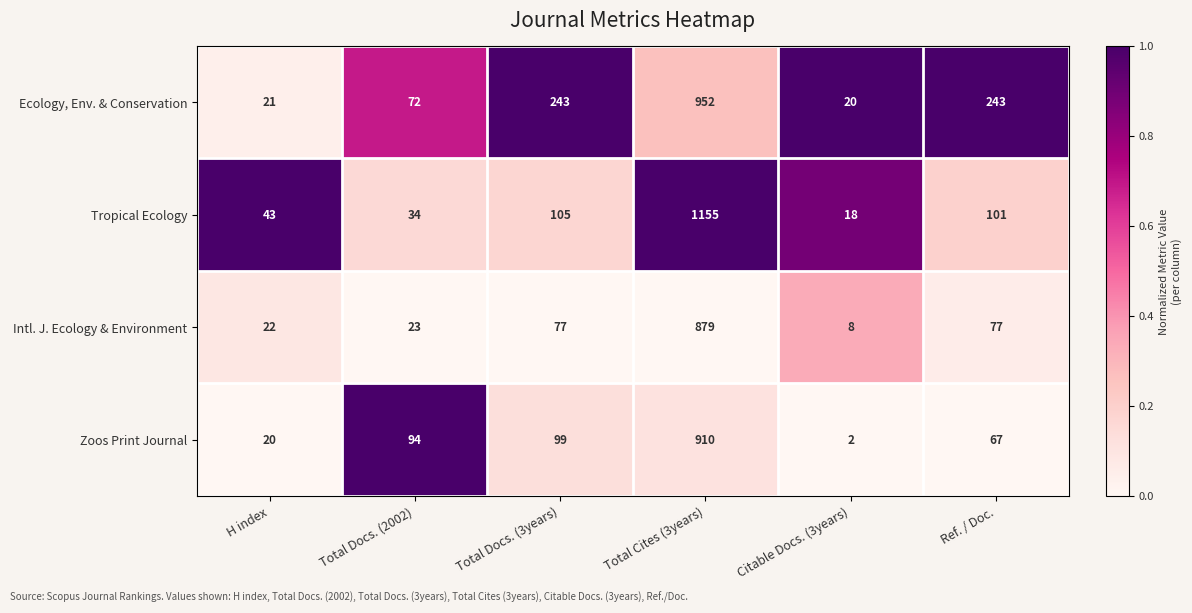

At which label is Zoos Print Journal closest to 456?

Total Docs. (3years)